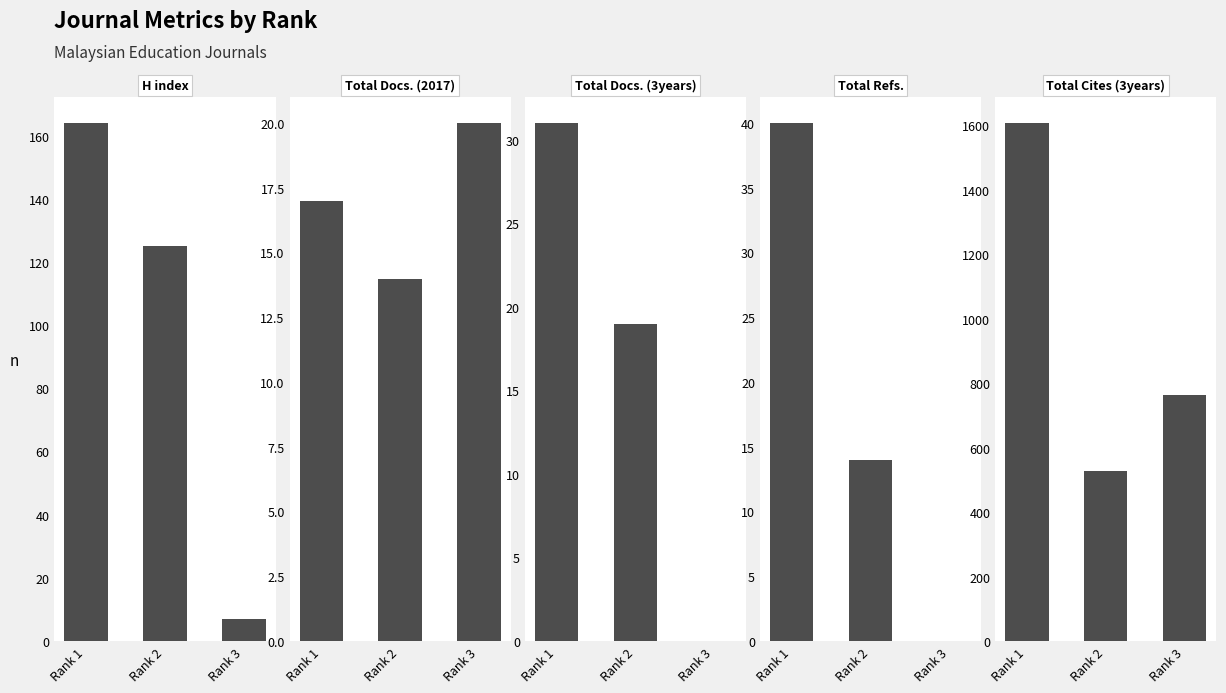

Reading right to left, transcribe all the data shown in this chart.

H index: Rank 3=7	Rank 2=125	Rank 1=164
Total Docs. (2017): Rank 3=20	Rank 2=14	Rank 1=17
Total Docs. (3years): Rank 3=0	Rank 2=19	Rank 1=31
Total Refs.: Rank 3=0	Rank 2=14	Rank 1=40
Total Cites (3years): Rank 3=764	Rank 2=528	Rank 1=1607